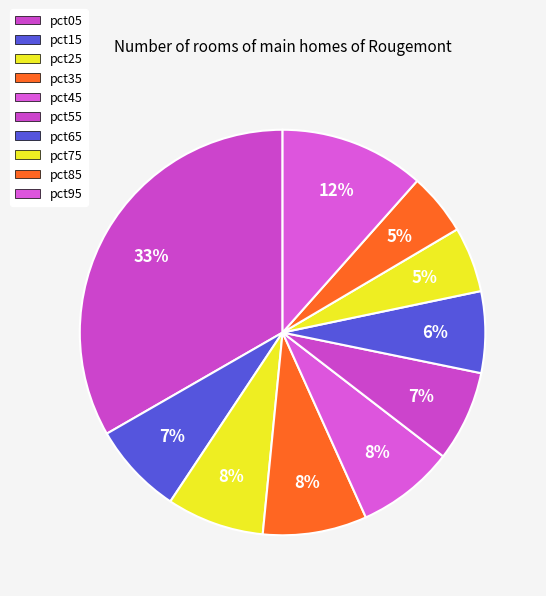

How many slices are in this pie chart?

10